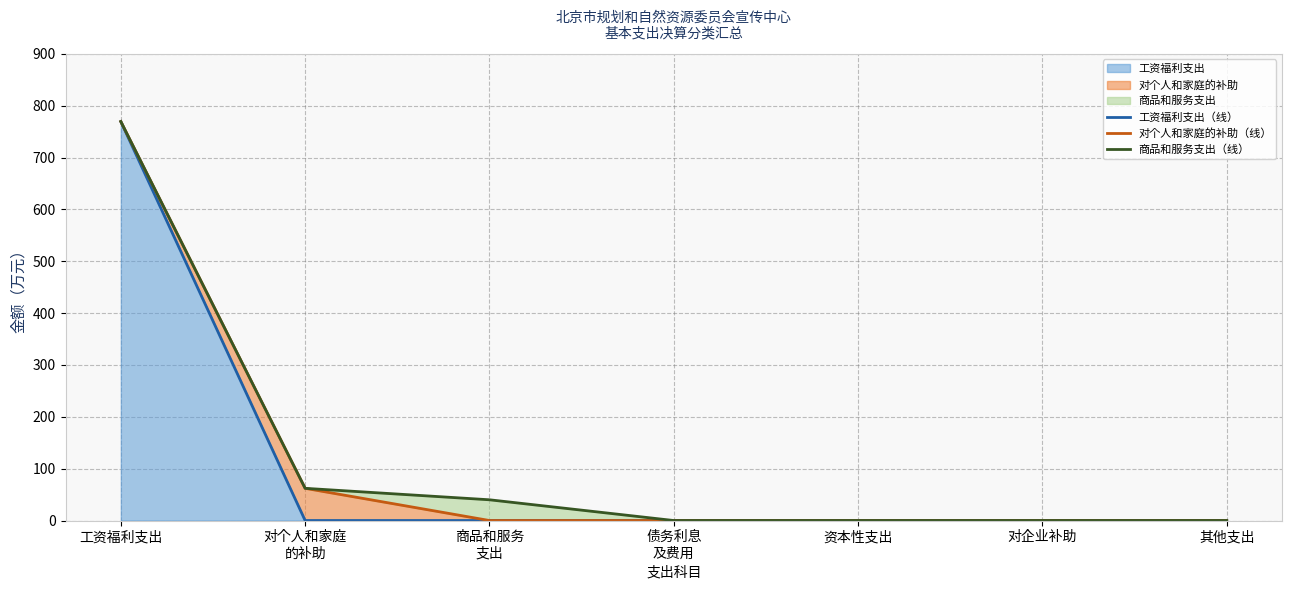

At how many categories does at least one series exceed 67?

1